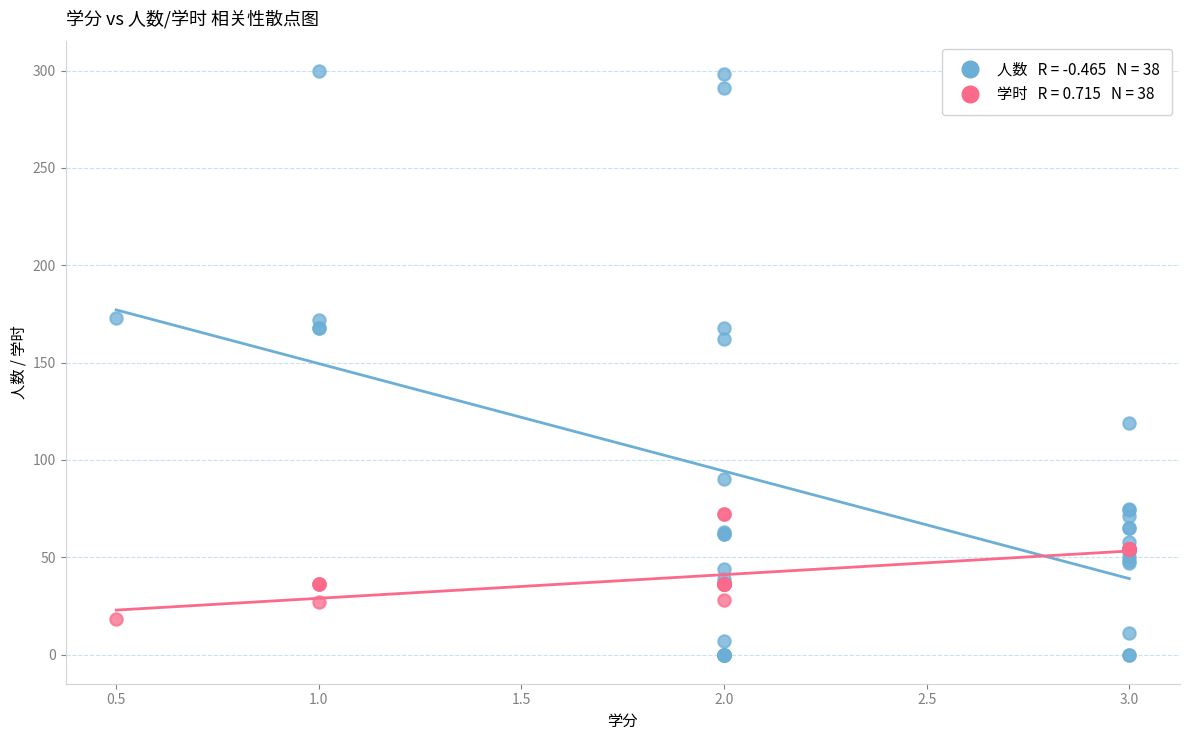

Across all series, what Y value is closest to 150?

162